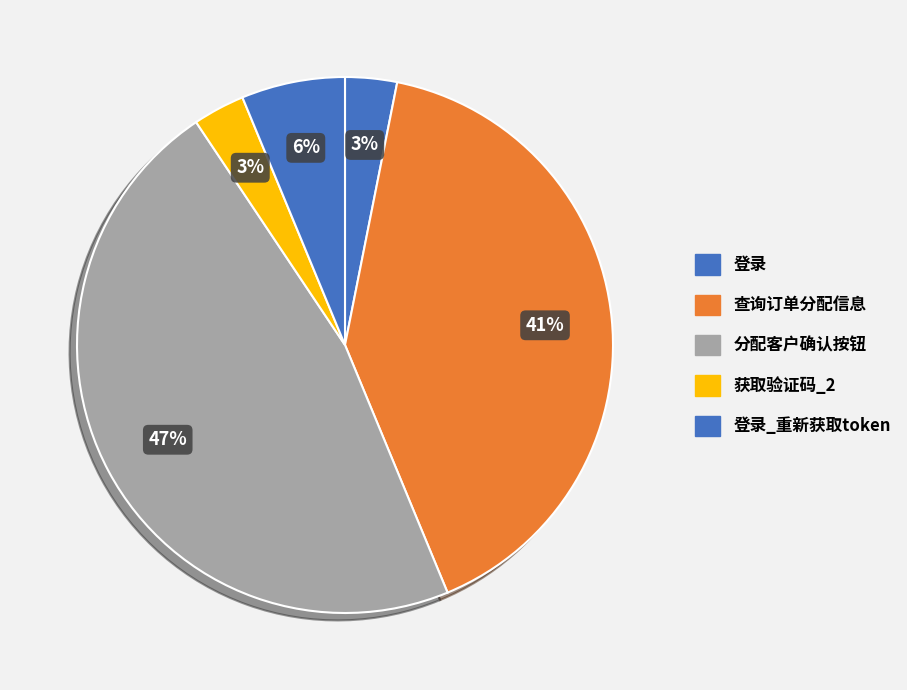

True or false: 登录 accounts for 1% of the total.

False